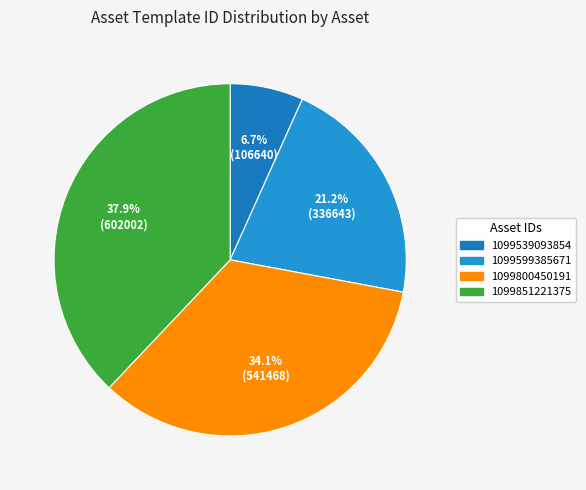

To the nearest percent, what is the difference between the 1099800450191 and 1099599385671 slice percentages?

13%